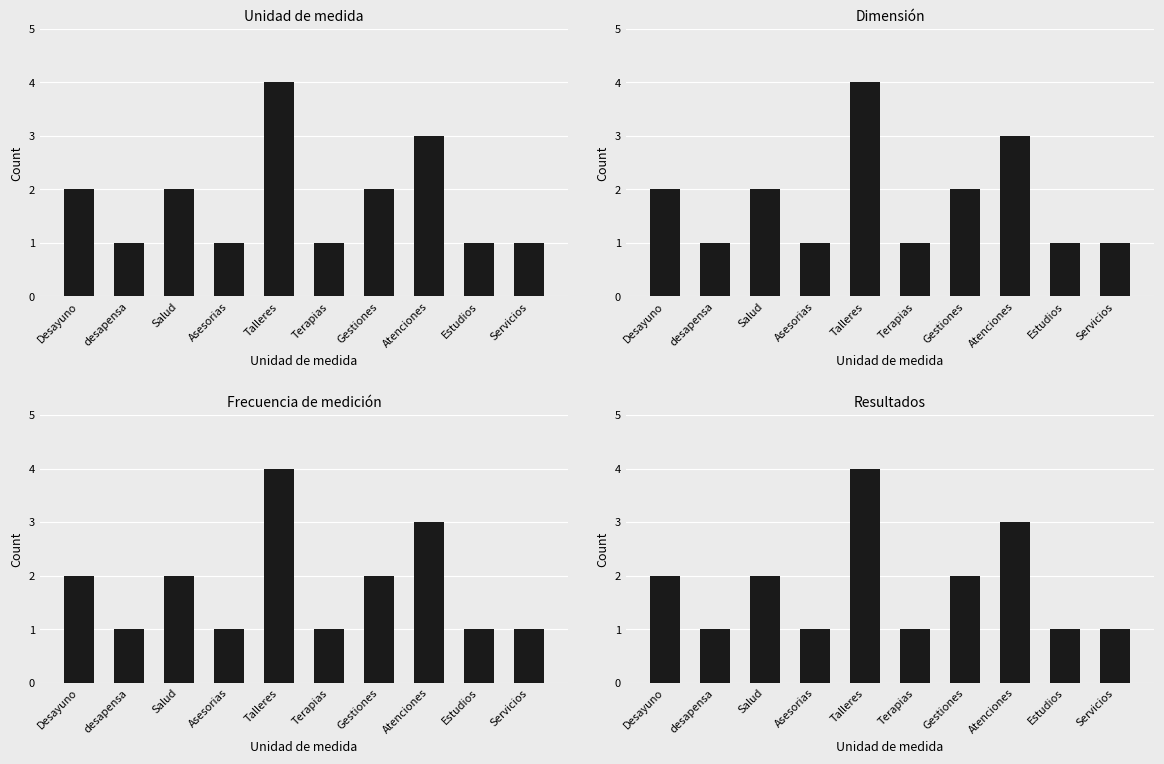

Reading left to right, what are all the values shown in this chart?

2	1	2	1	4	1	2	3	1	1